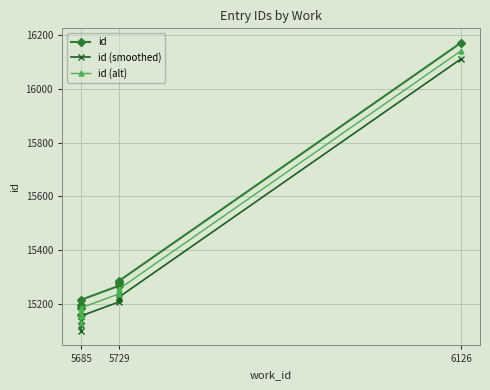

True or false: id (smoothed) and id intersect in this chart.

False